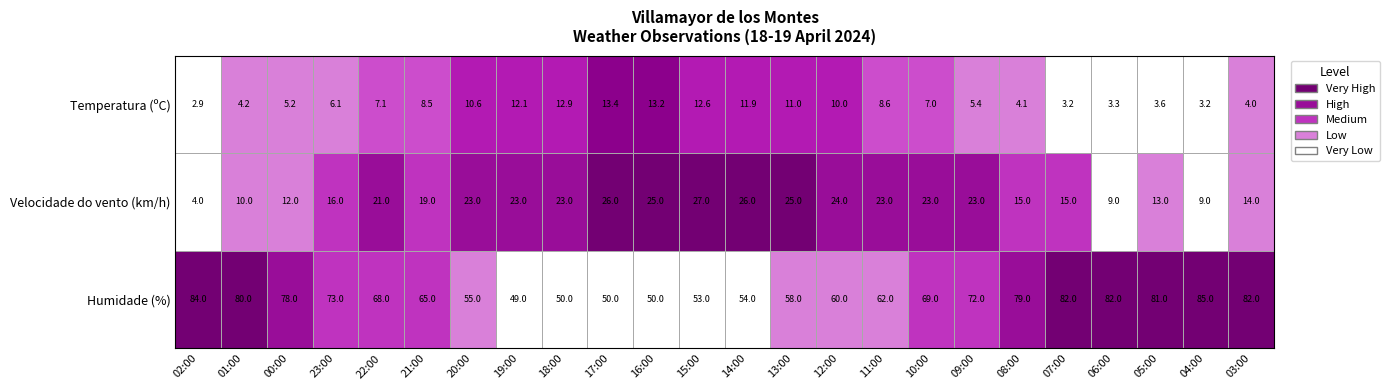

How many data points in Temperatura (ºC) are less than 7?

11